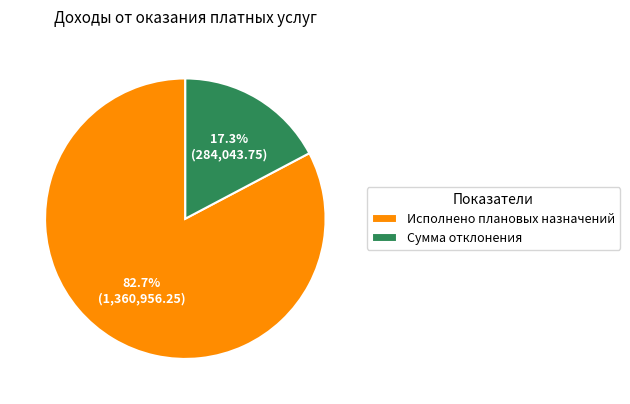

True or false: Сумма отклонения accounts for 7% of the total.

False